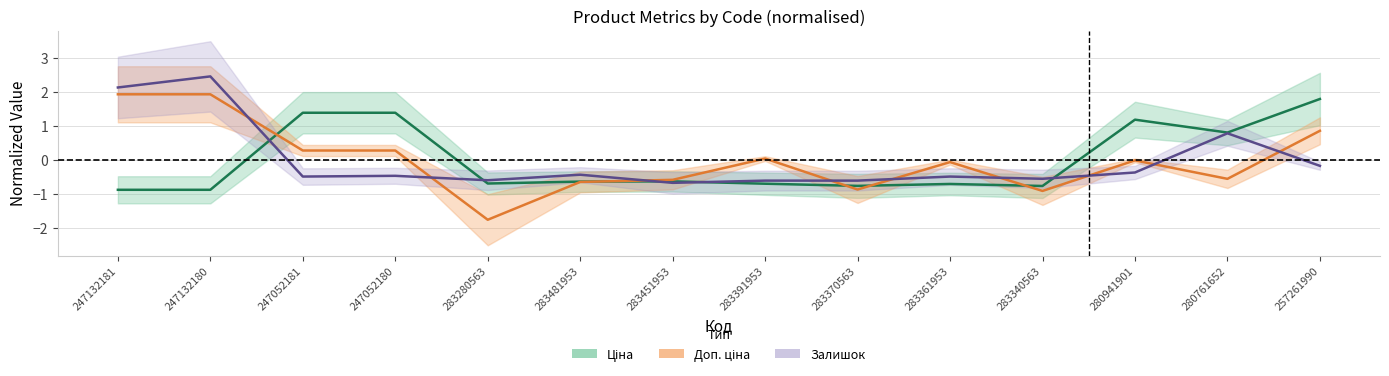

Between 247132180 and 283340563, which series saw the biggest shift?

Залишок